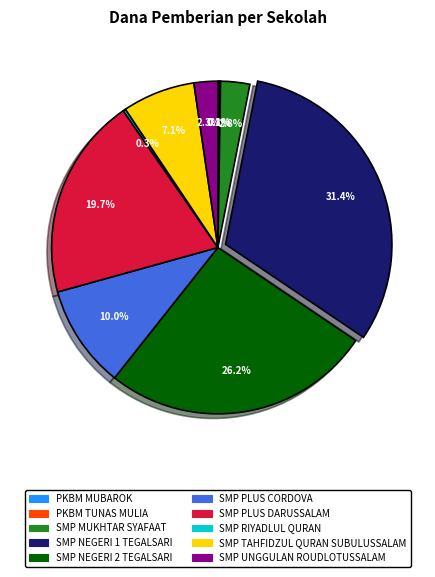

Is there any slice that represents more than half of the pie?

No